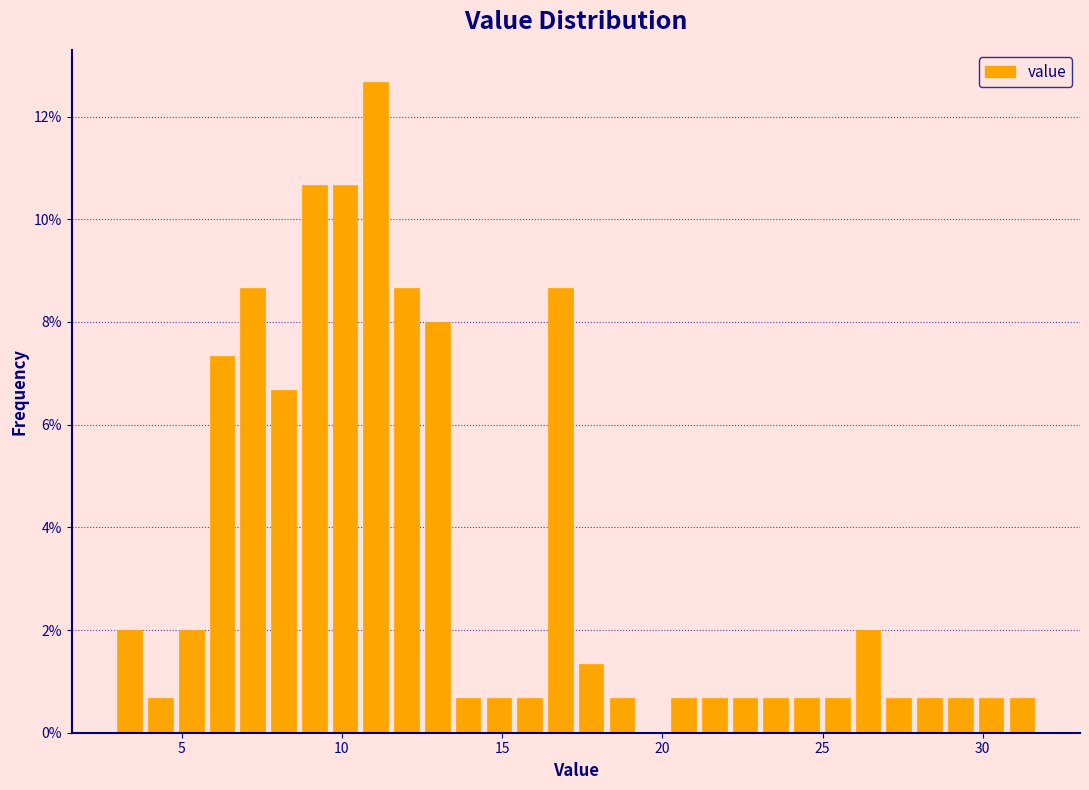

Around what value on the x-axis is the tallest bar? Give the approximate position of its centre, as read against the axis.

11.0